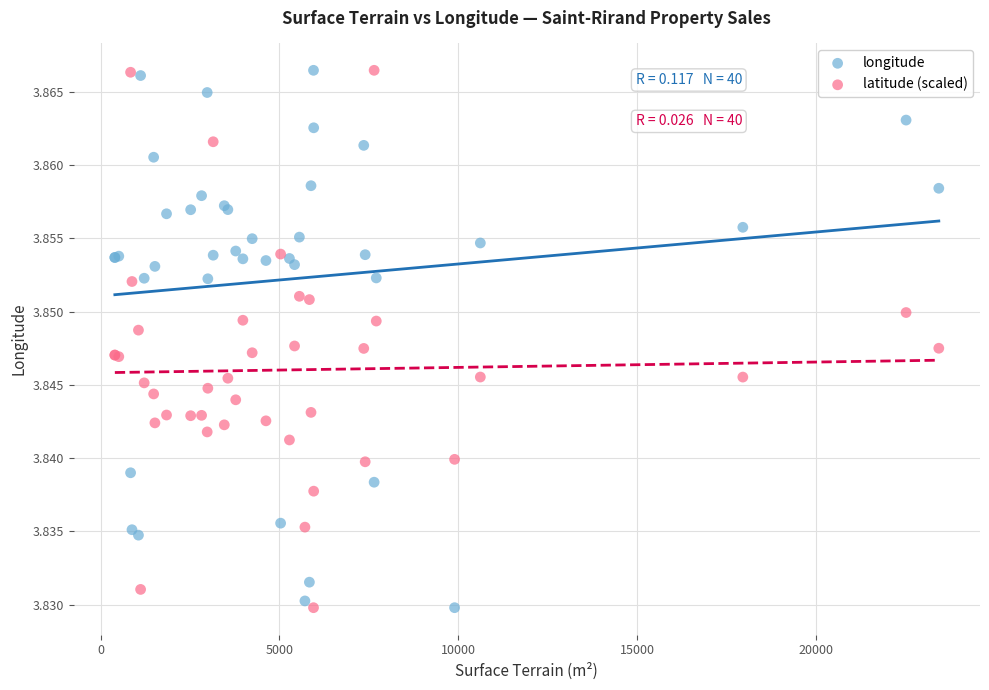

What is the X range (max minus min) for the scatter plot?

23040.0